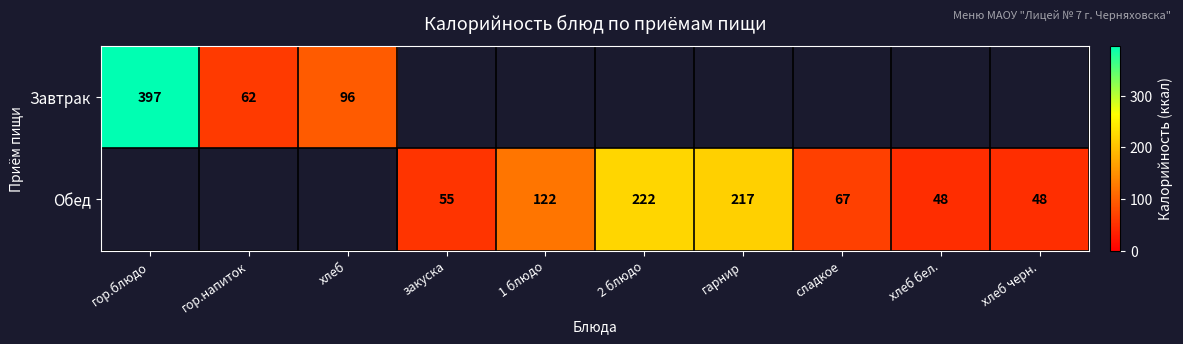

What is the difference between the Завтрак values at хлеб and гор.блюдо?

301